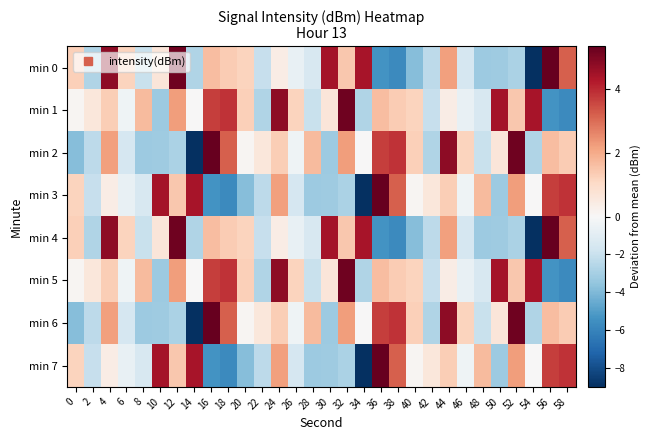

Which series has the largest total across all categories?

min 1